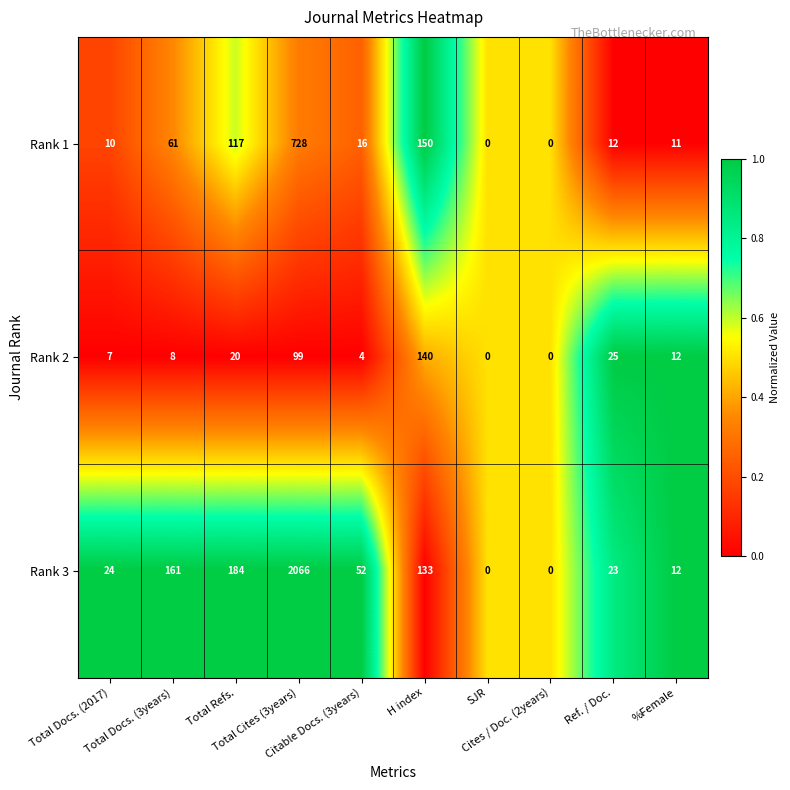

What is the total value across all series at Citable Docs. (3years)?

72